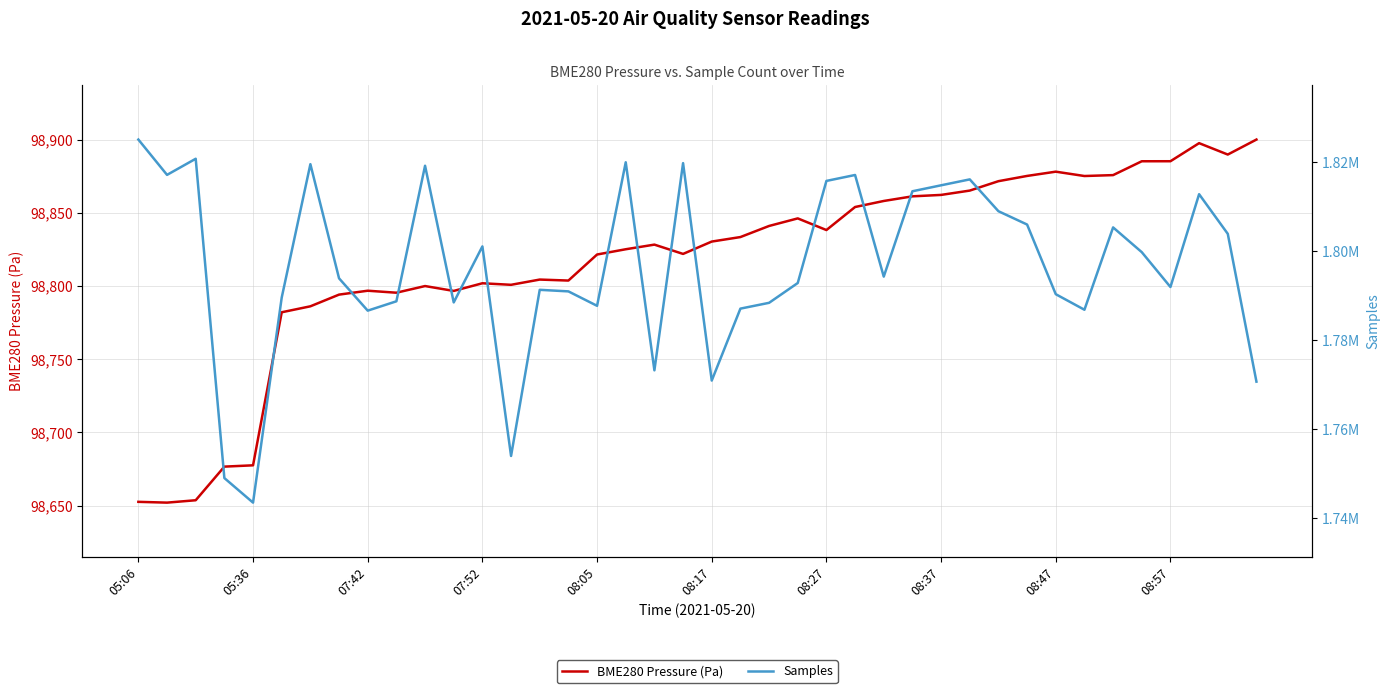

Which series has the largest range (max minus min)?

Samples